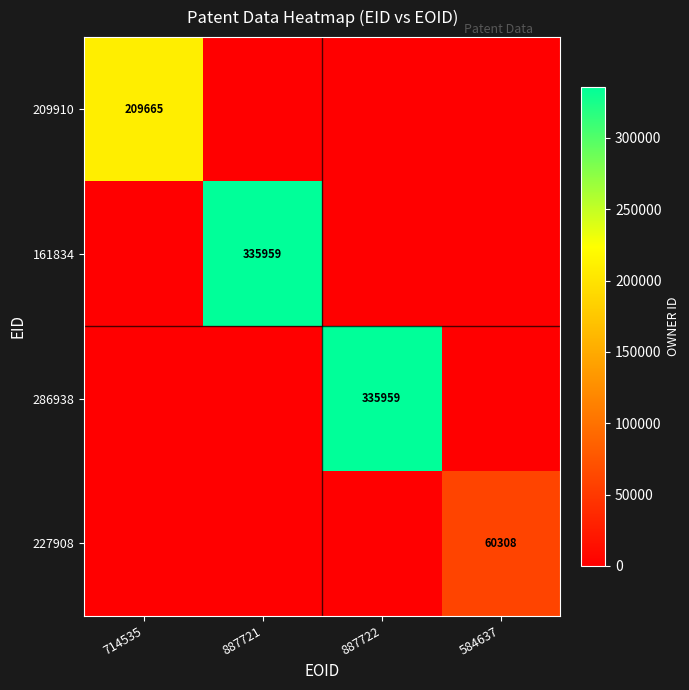

At which category does the chart reach its minimum across all series?

887721